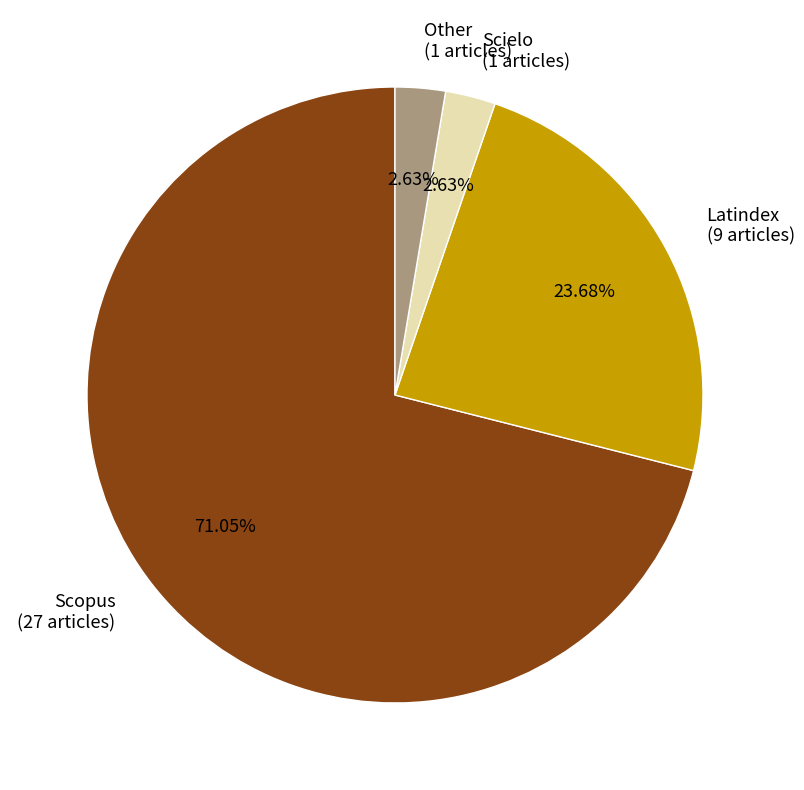

How many segments does this pie chart have?

4